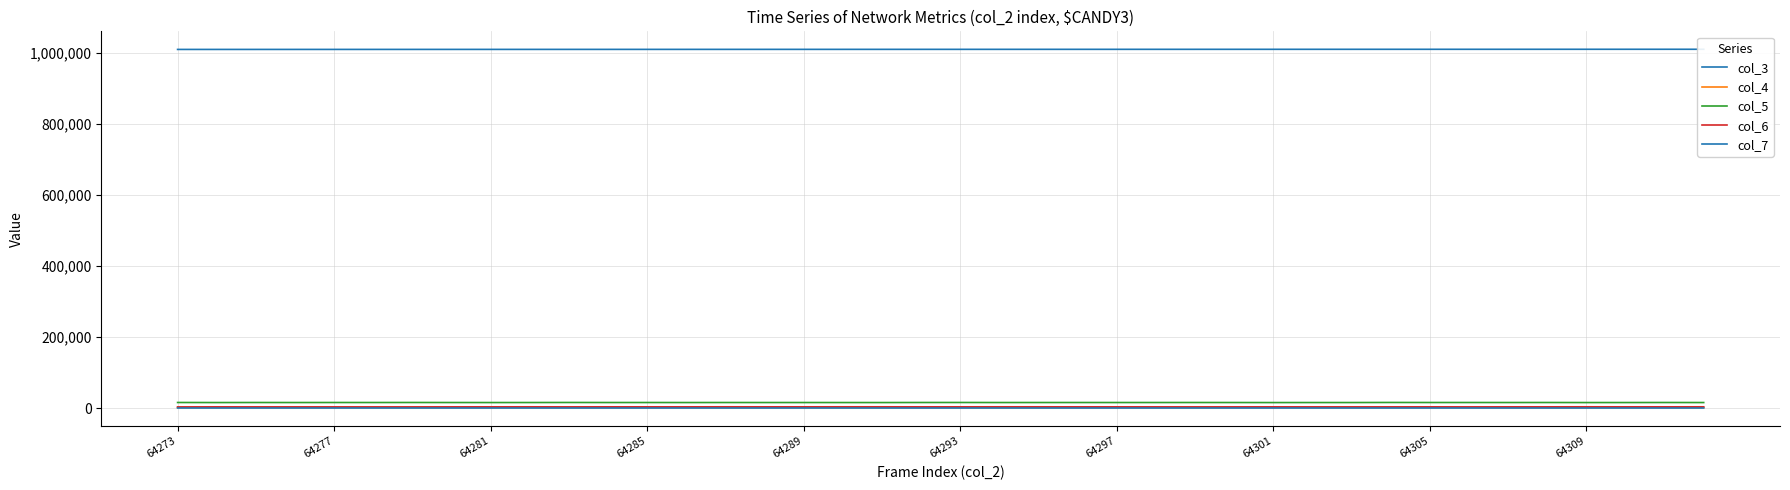

Read the col_7 value at 64281, to the nearest 5.

70